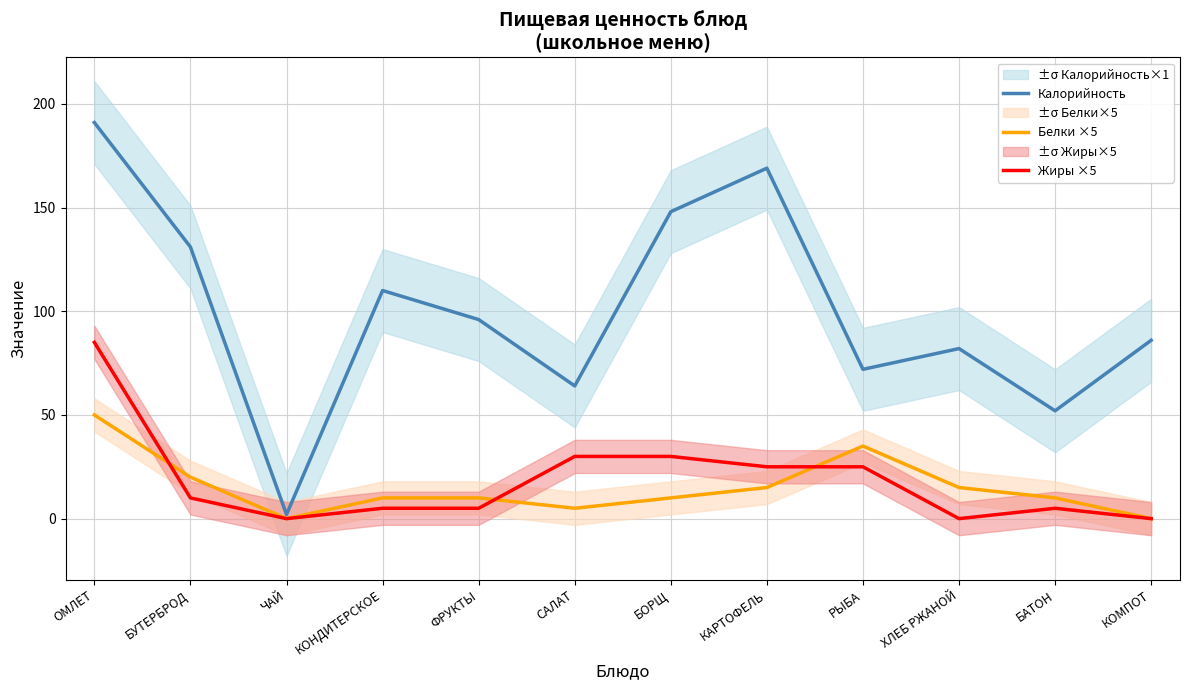

What is the difference between the second highest and minimum values in the Калорийность series?

167